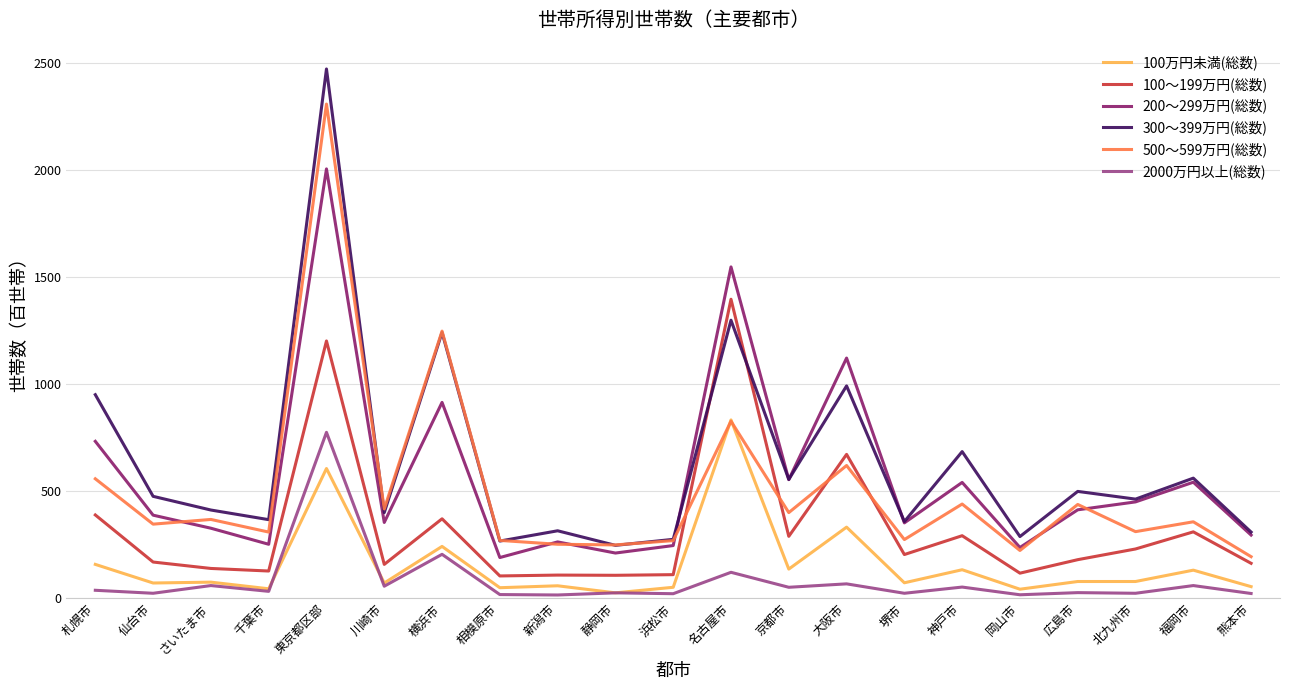

True or false: 100～199万円(総数) has more than 2 points higher than both neighbors.

True